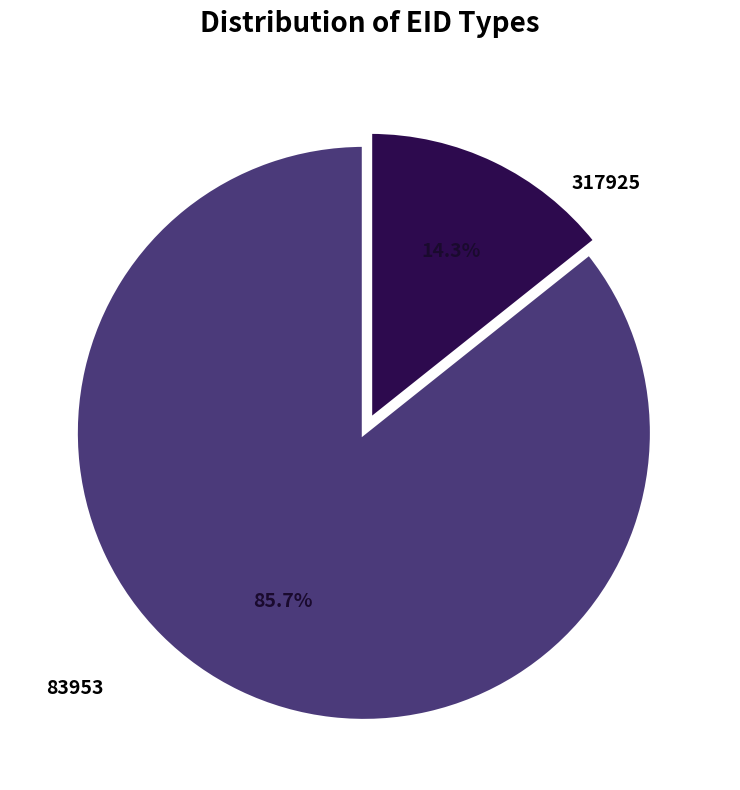

What percentage is NOT represented by 317925?

14.3%